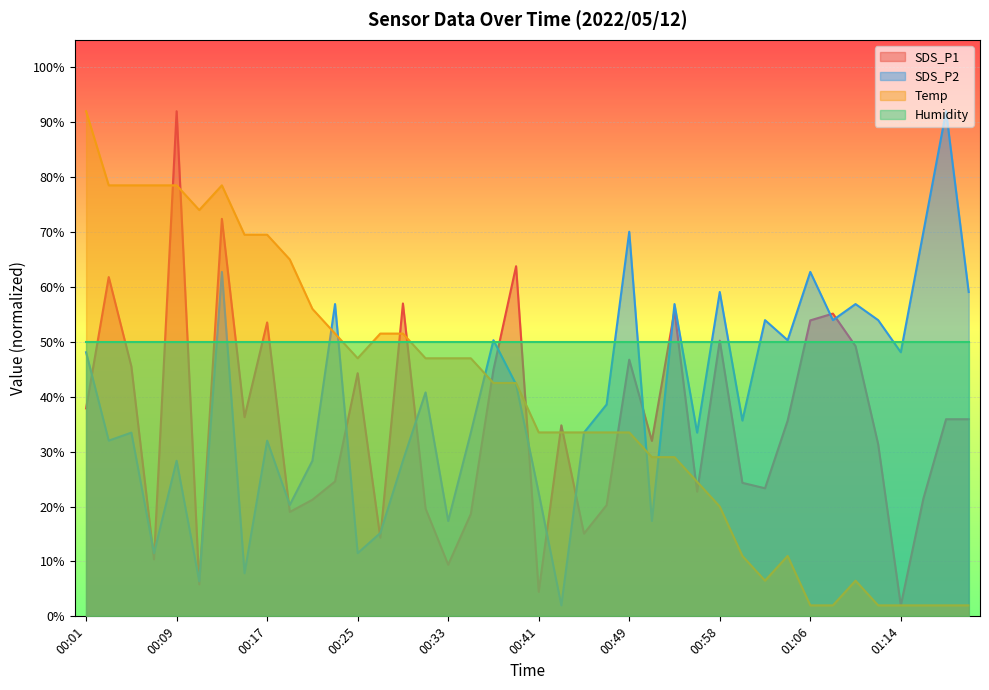

The SDS_P2 series shows 16.7 at 01:02. True or false?

False